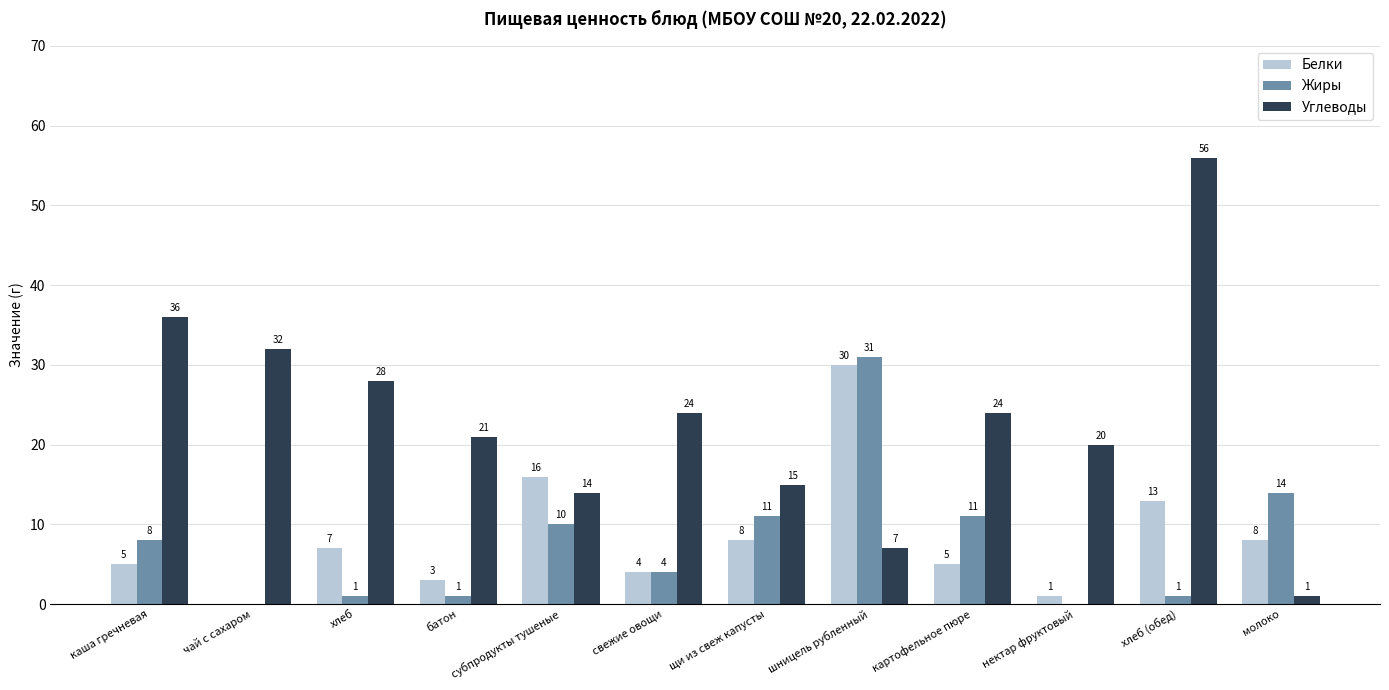

Between щи из свеж капусты and молоко, which series saw the biggest shift?

Углеводы